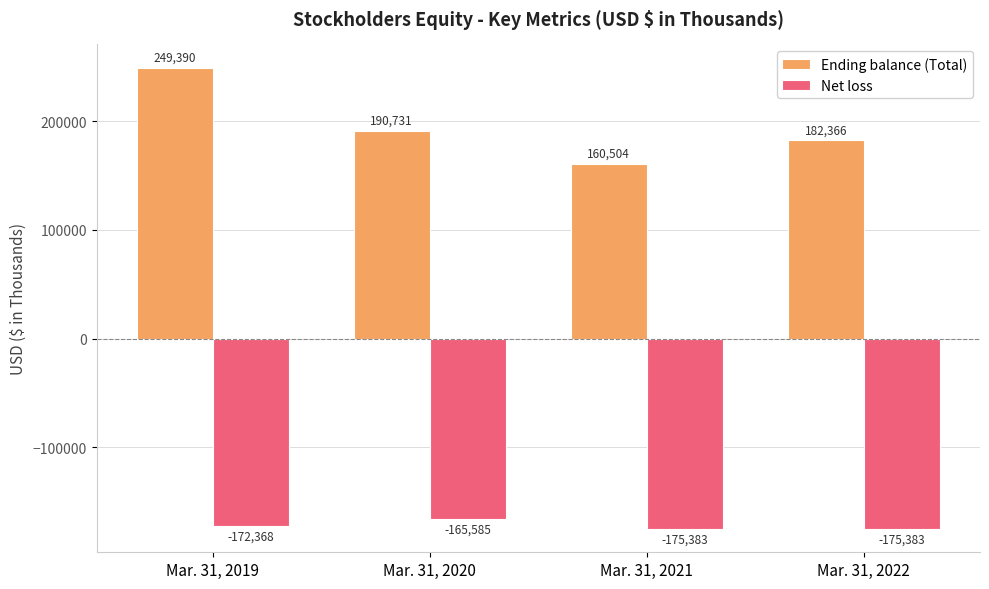

What is the sum of the Net loss values at Mar. 31, 2019 and Mar. 31, 2022?

-347751